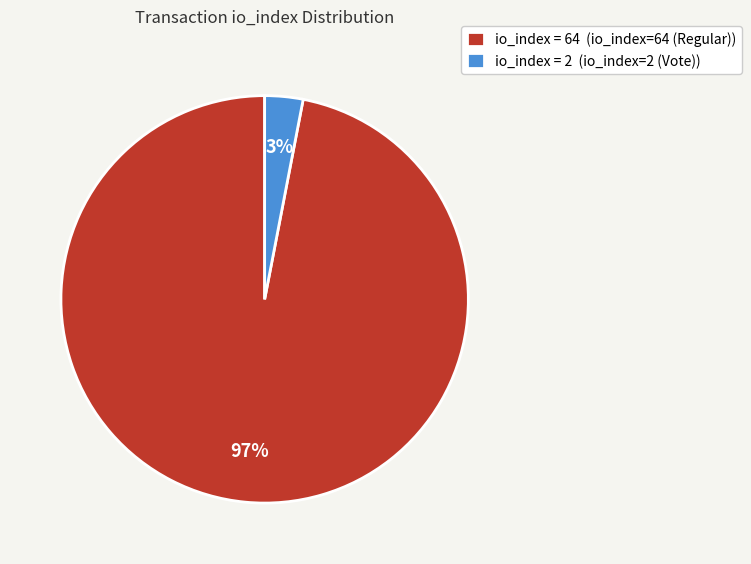

Which slice is the smallest?

io_index = 2 (io_index=2 (Vote))